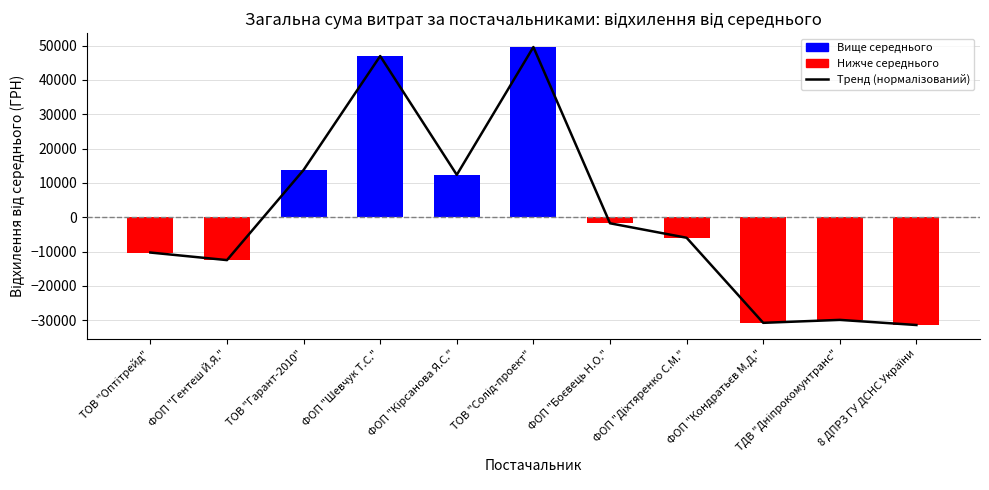

Which series has the largest total across all categories?

СУМА (ГРН)